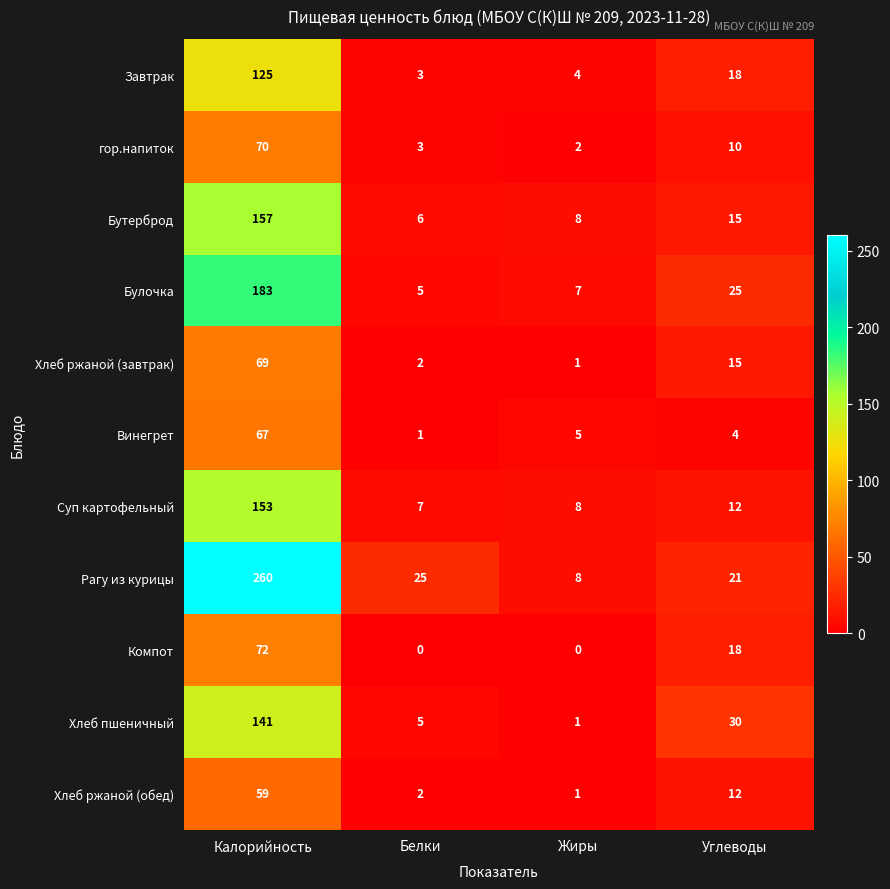

Where does the Булочка series first go above 25?

Калорийность